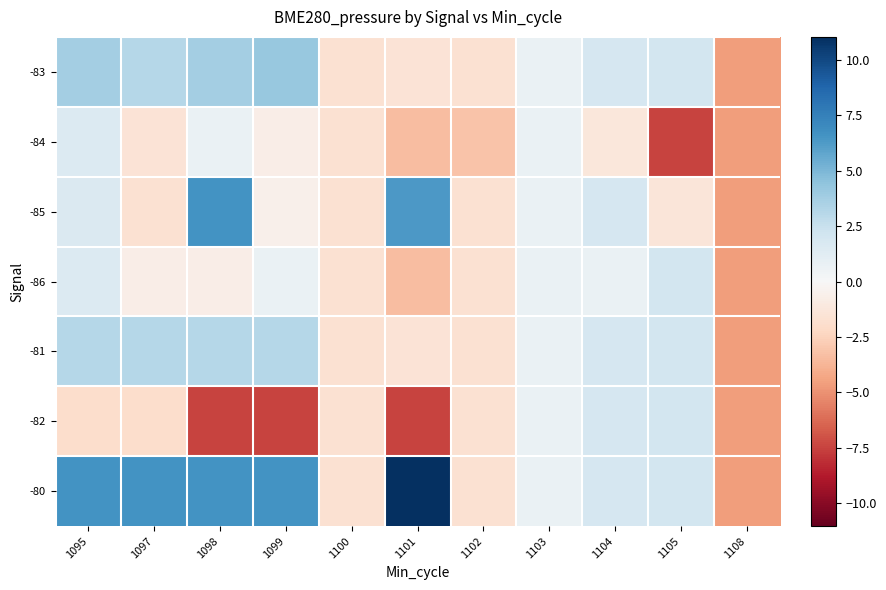

Rank the series at 1099 from lowest to highest value.

-82, -84, -85, -86, -81, -83, -80